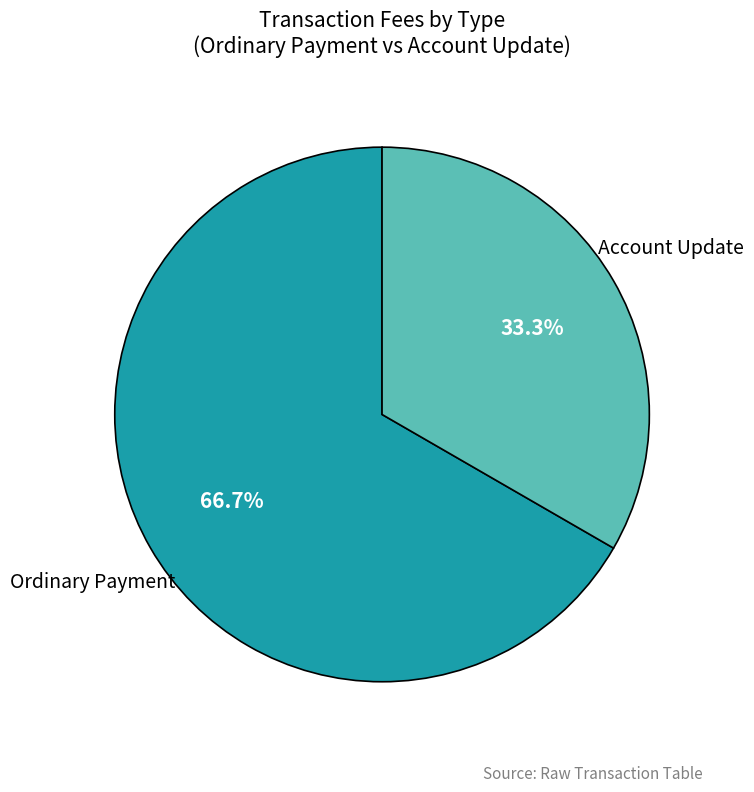

Count the number of slices in the pie.

2